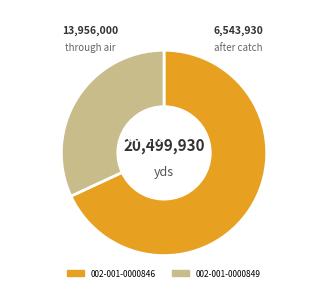

Combined, do 002-001-0000846 and 002-001-0000849 account for over 50%?

Yes